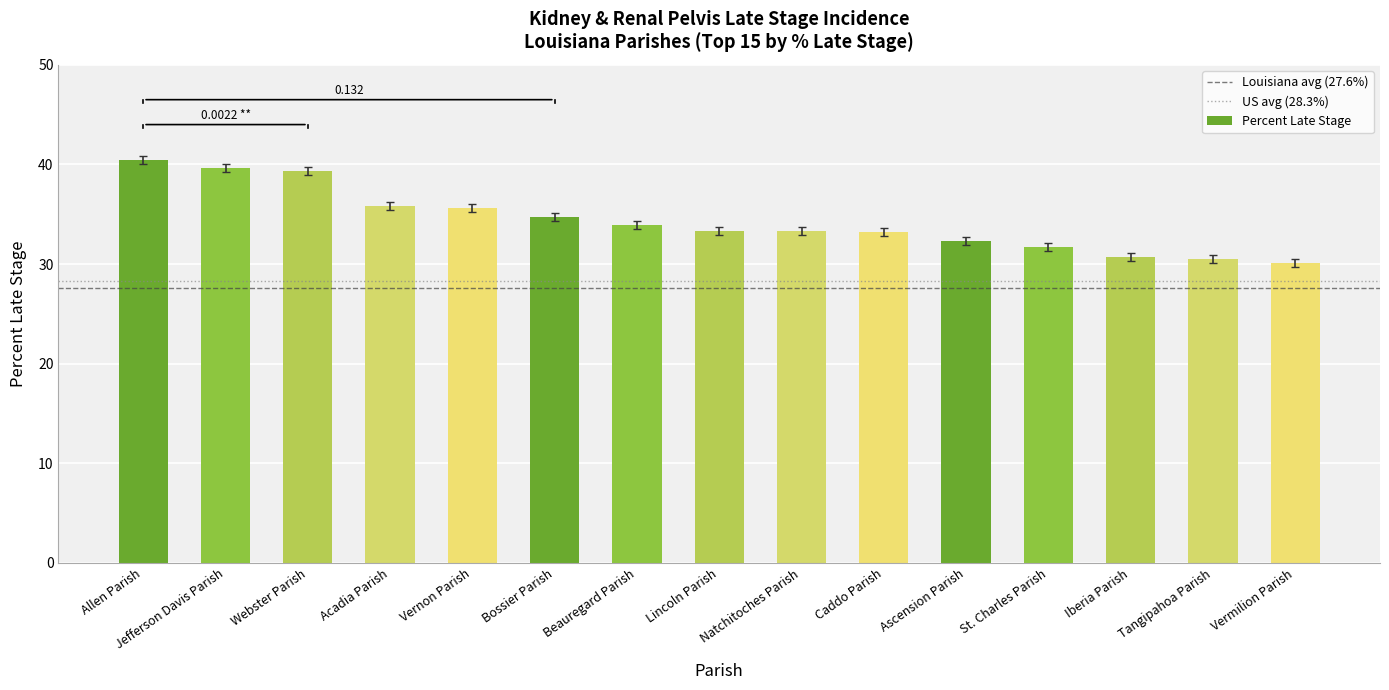

How many data points are less than 33?

5